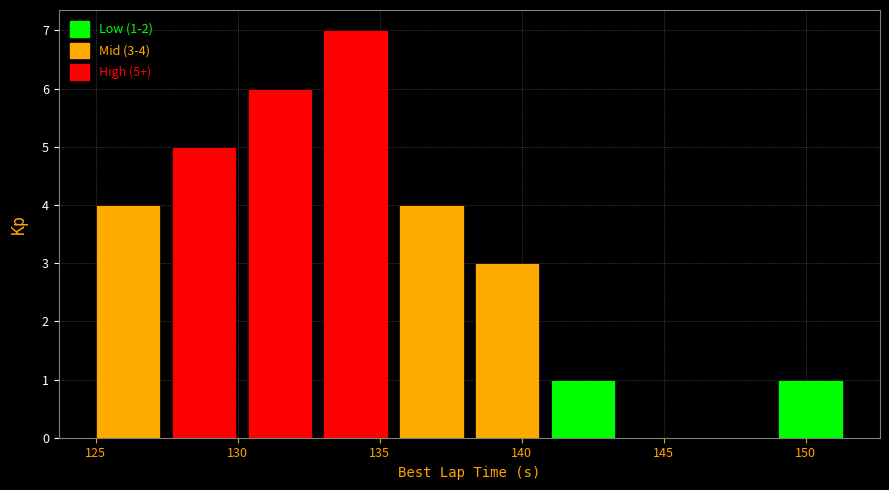

Which range on the x-axis has the tallest bar?

133.0 to 135.5